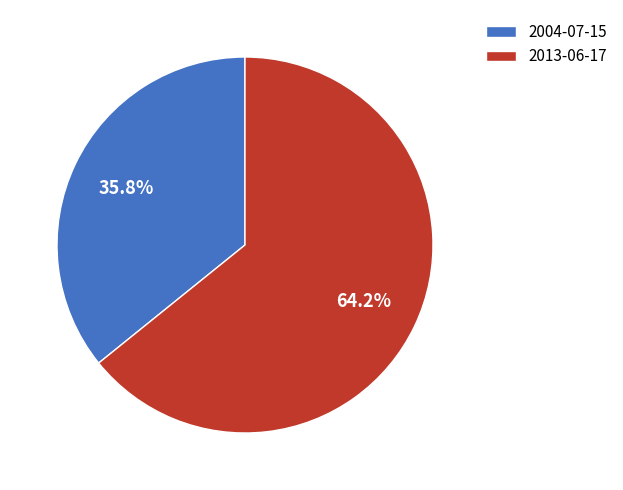

Is it true that 2004-07-15 is 36% of the pie?

True